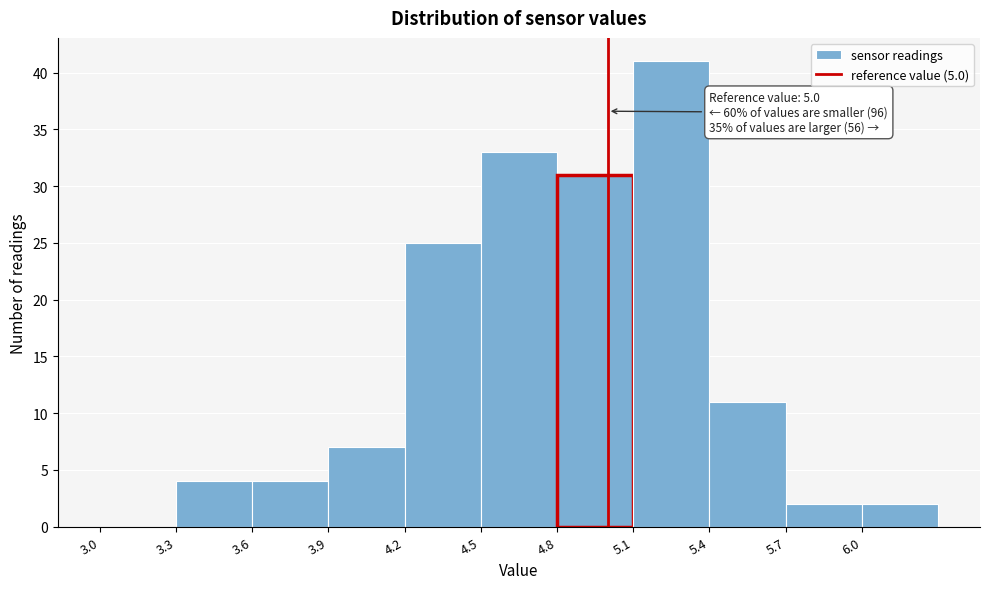

Over which range of the x-axis is the bar tallest?

5.1 to 5.4